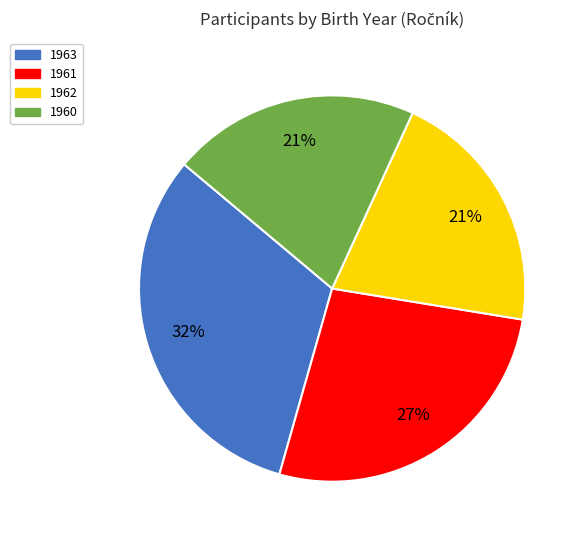

What is the ratio of the value at 1962 to the value at 1963?

0.7